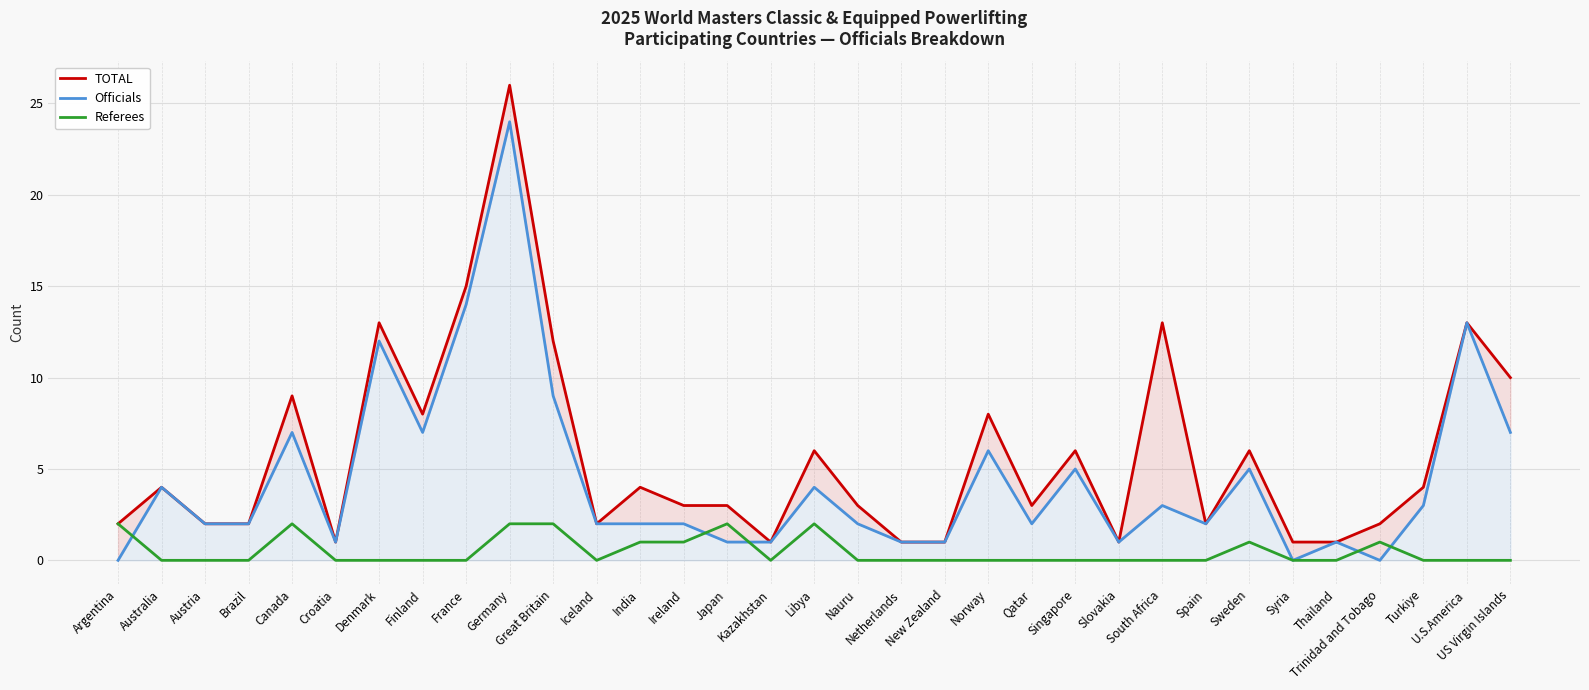

Is this an area chart (filled region under the line)?

No